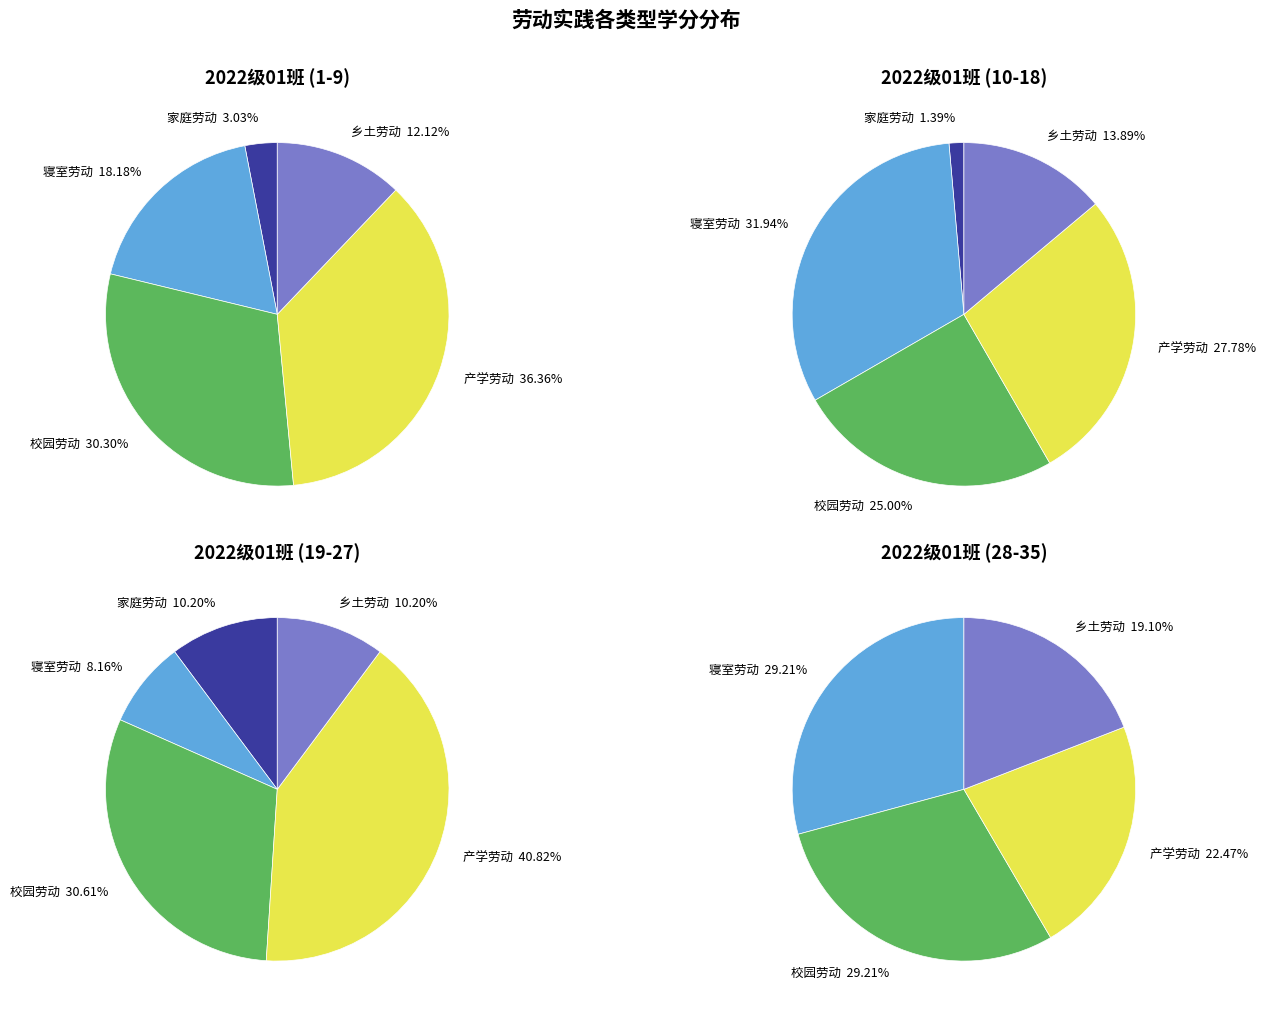

Is there a majority slice in this chart?

No